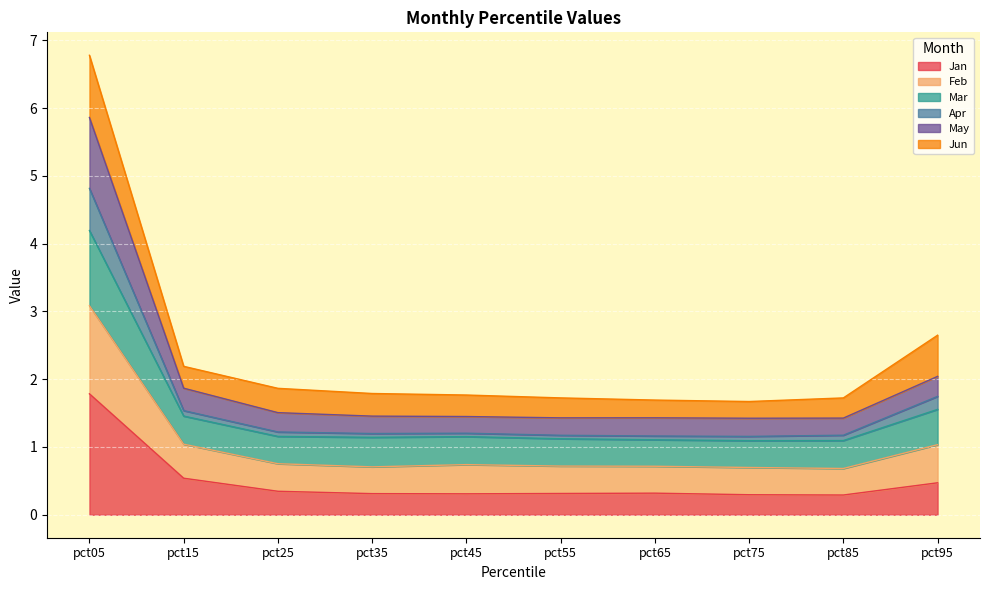

Between pct85 and pct15, which is larger?

pct15